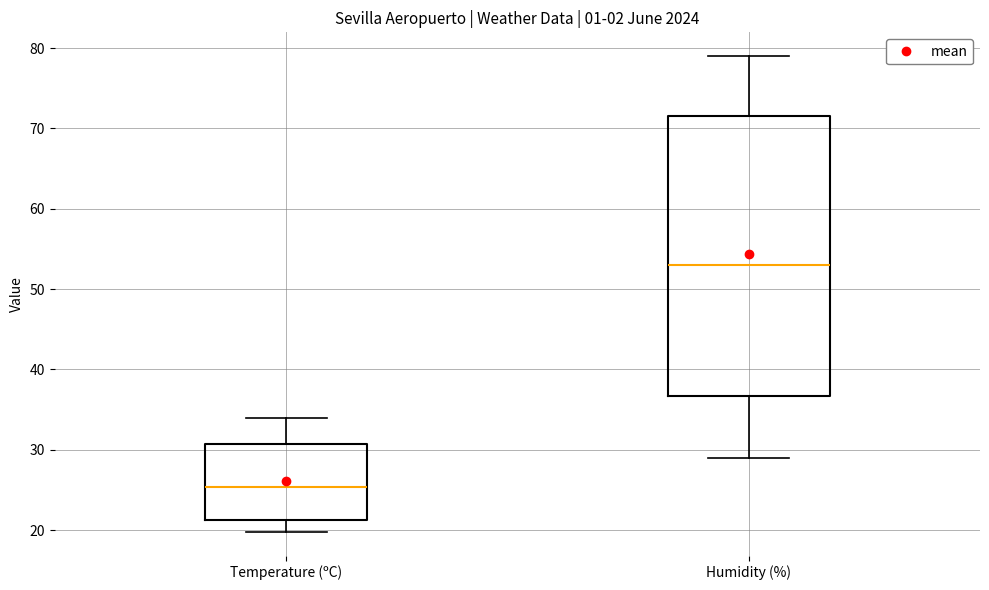

Where does the lower whisker of the box for Humidity (%) end on the y-axis? The values are not printed on the chart, so give them approximately, as read against the axis.

29